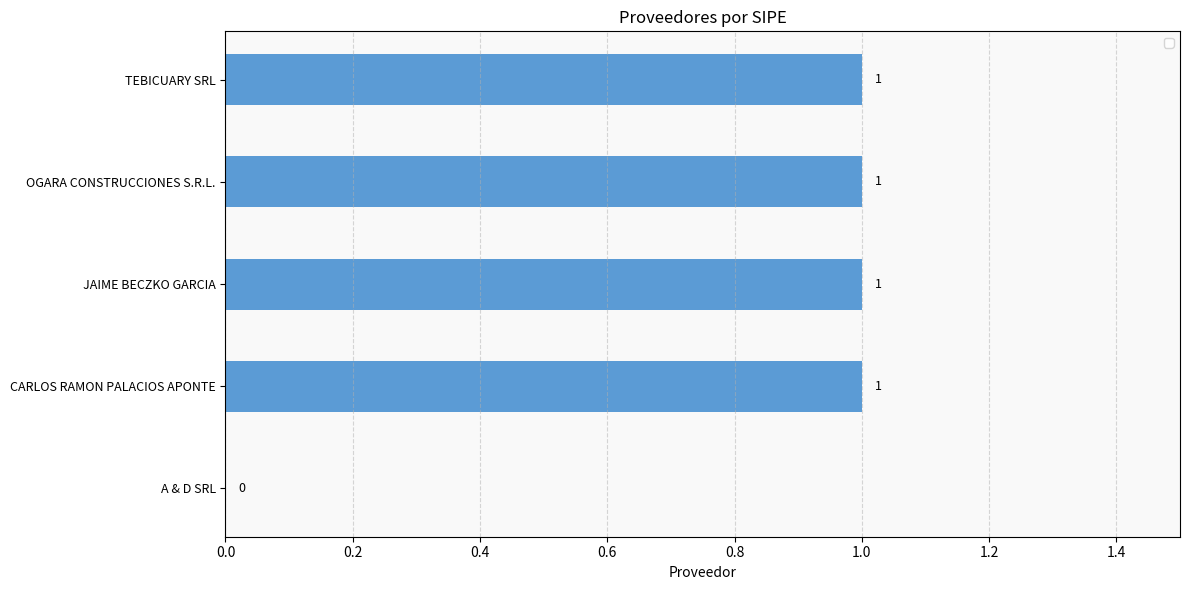

At which label is the value closest to 0?

A & D SRL